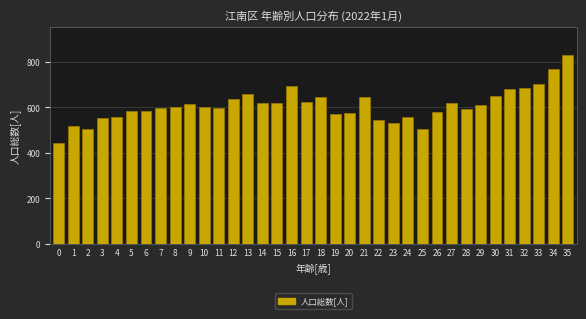

What is the smallest value displayed?

444